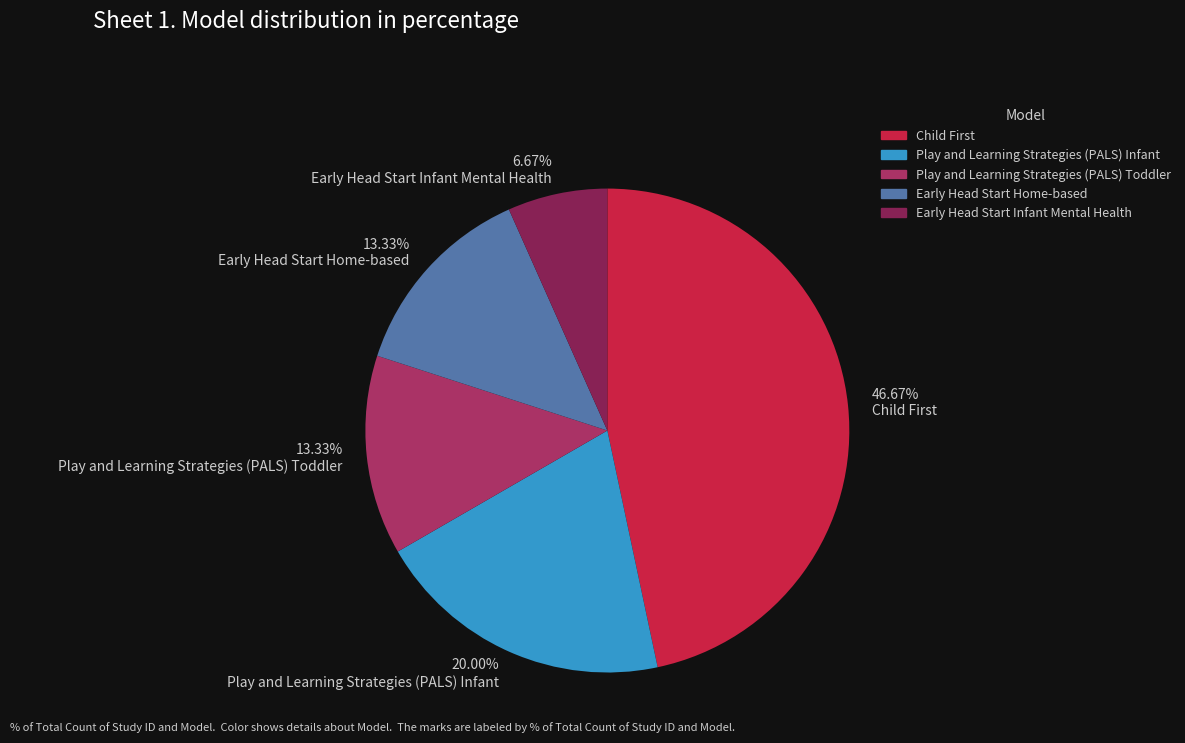

To the nearest percent, what portion does Play and Learning Strategies (PALS) Infant represent?

20%